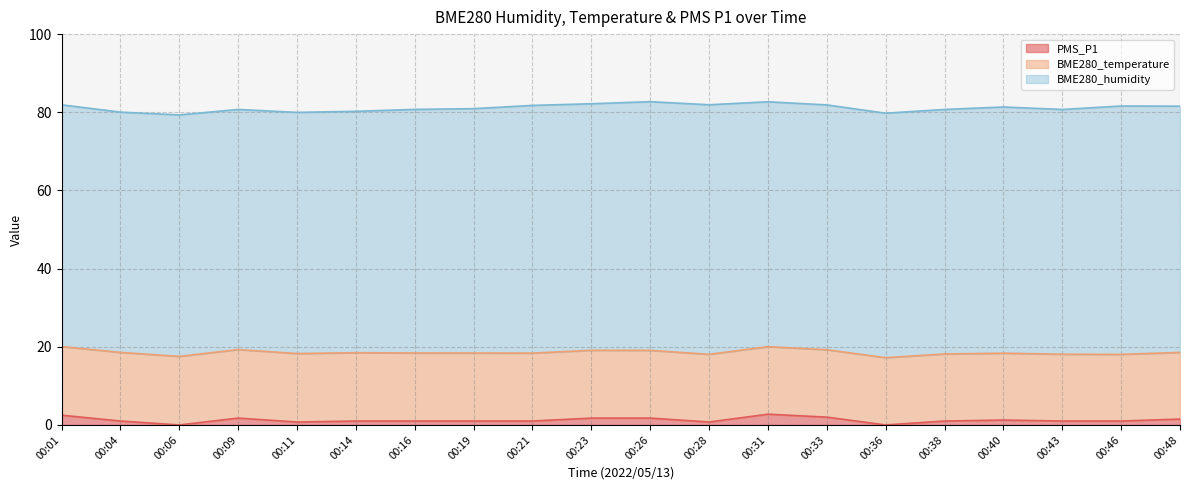

Reading left to right, transcribe all the data shown in this chart.

PMS_P1: 00:01=2.5	00:04=1.0	00:06=0.0	00:09=1.8	00:11=0.8	00:14=1.0	00:16=1.0	00:19=1.0	00:21=1.0	00:23=1.8	00:26=1.8	00:28=0.8	00:31=2.8	00:33=2.0	00:36=0.0	00:38=1.0	00:40=1.2	00:43=1.0	00:46=1.0	00:48=1.5
BME280_humidity: 00:01=61.9	00:04=61.5	00:06=61.8	00:09=61.4	00:11=61.7	00:14=61.8	00:16=62.3	00:19=62.5	00:21=63.4	00:23=63.1	00:26=63.6	00:28=63.9	00:31=62.6	00:33=62.6	00:36=62.5	00:38=62.6	00:40=63.0	00:43=62.6	00:46=63.5	00:48=63.0
BME280_temperature: 00:01=17.6	00:04=17.6	00:06=17.5	00:09=17.5	00:11=17.5	00:14=17.5	00:16=17.4	00:19=17.4	00:21=17.4	00:23=17.4	00:26=17.3	00:28=17.3	00:31=17.3	00:33=17.2	00:36=17.2	00:38=17.2	00:40=17.1	00:43=17.1	00:46=17.1	00:48=17.1